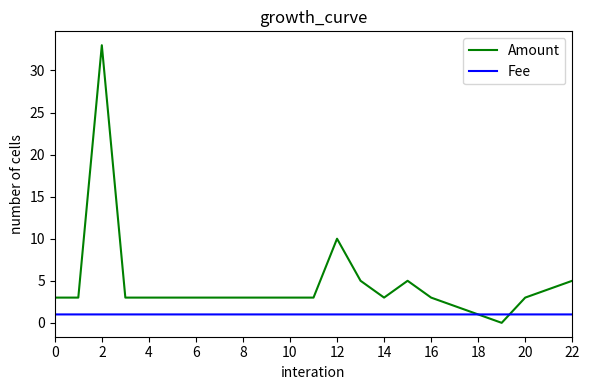

What are all the series names shown in the legend?

Amount, Fee